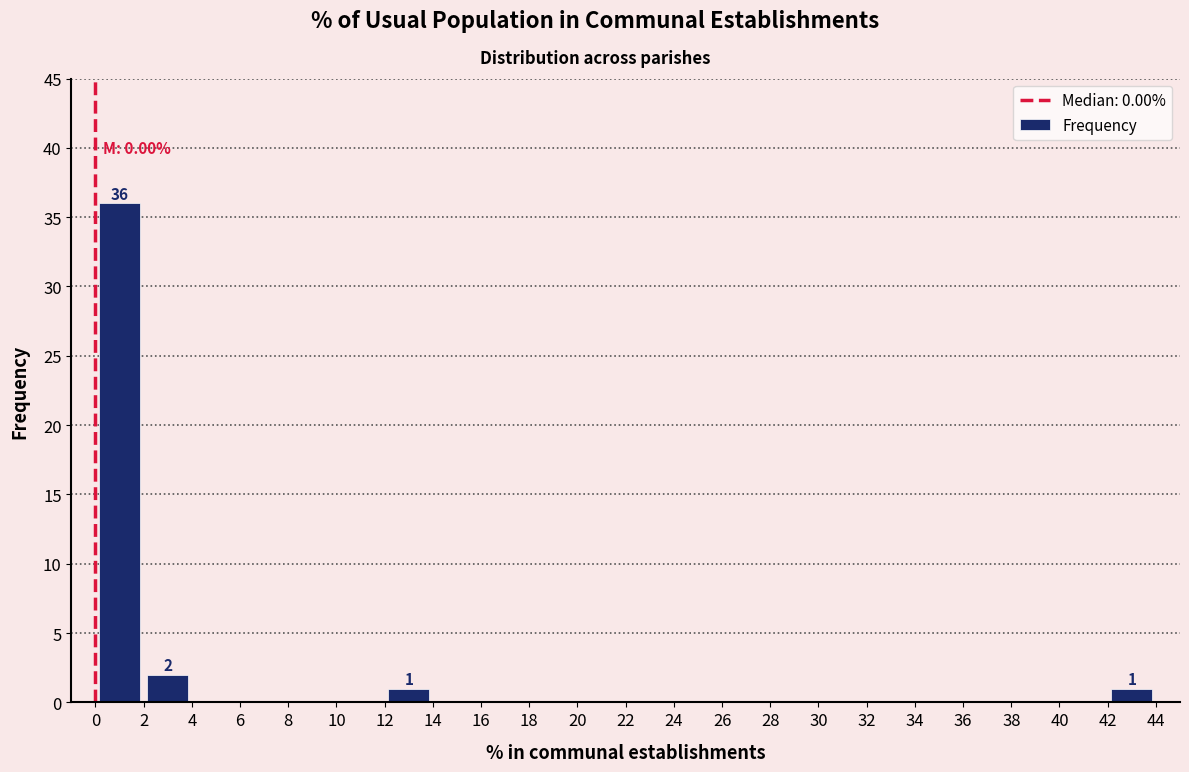

Which range on the x-axis has the tallest bar?

0 to 2